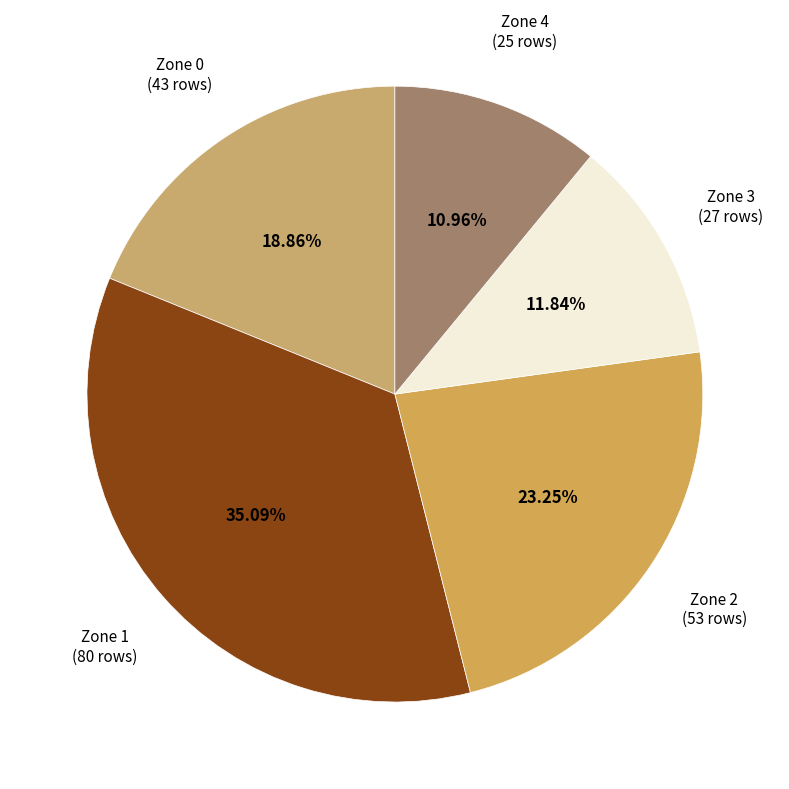

How many slices are in this pie chart?

5